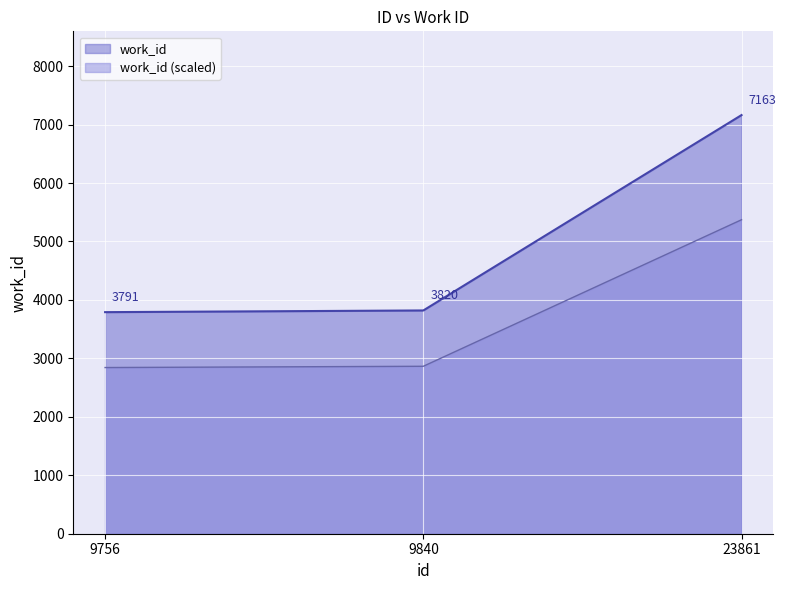

Is it true that the value at 23861 is 7163?

True